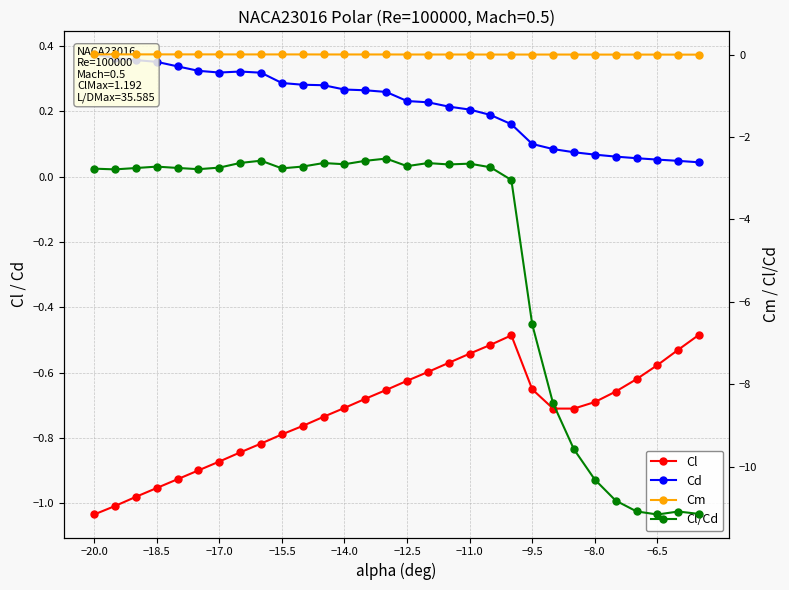

Which series has the largest range (max minus min)?

Cl/Cd